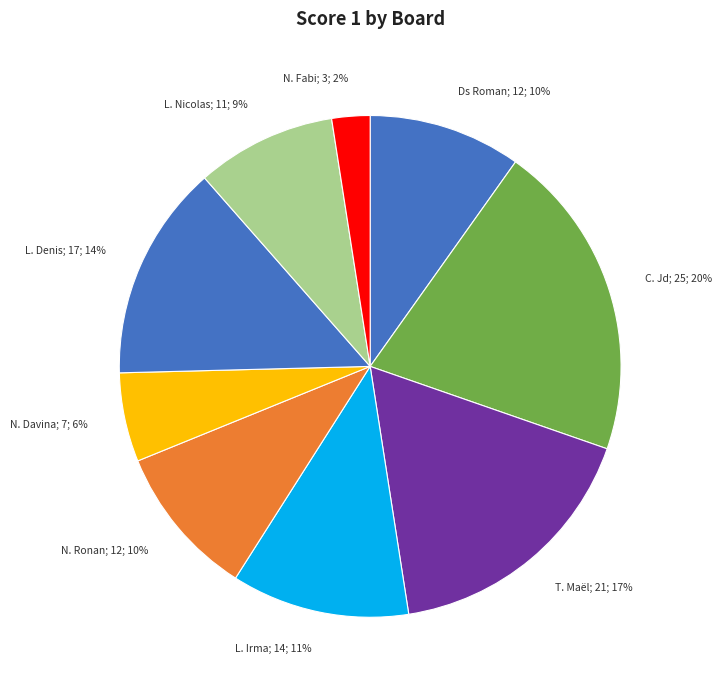

What is the ratio of the value at N. Ronan; 12; 10% to the value at Ds Roman; 12; 10%?

1.0